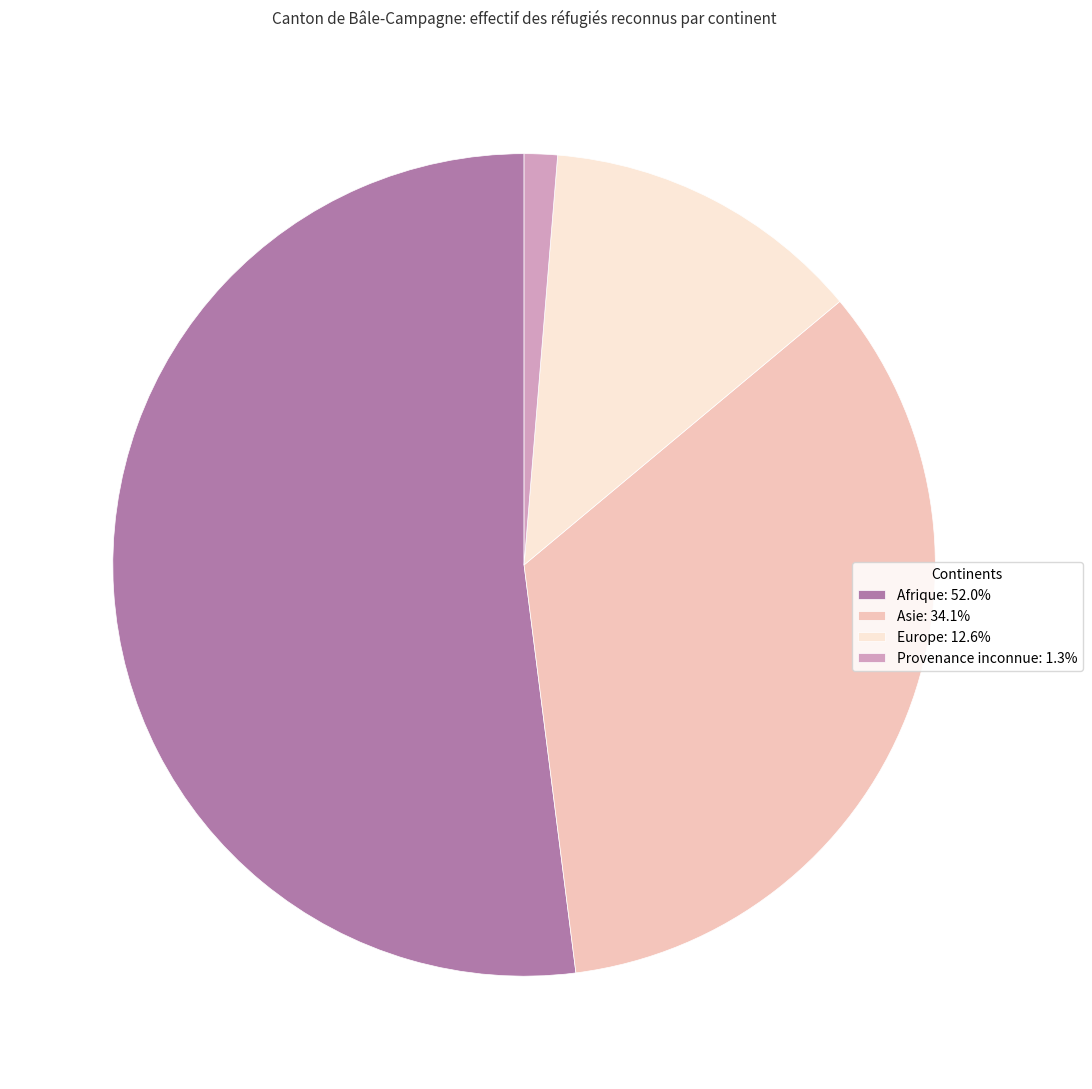

The Asie slice represents 34% of the pie. True or false?

True